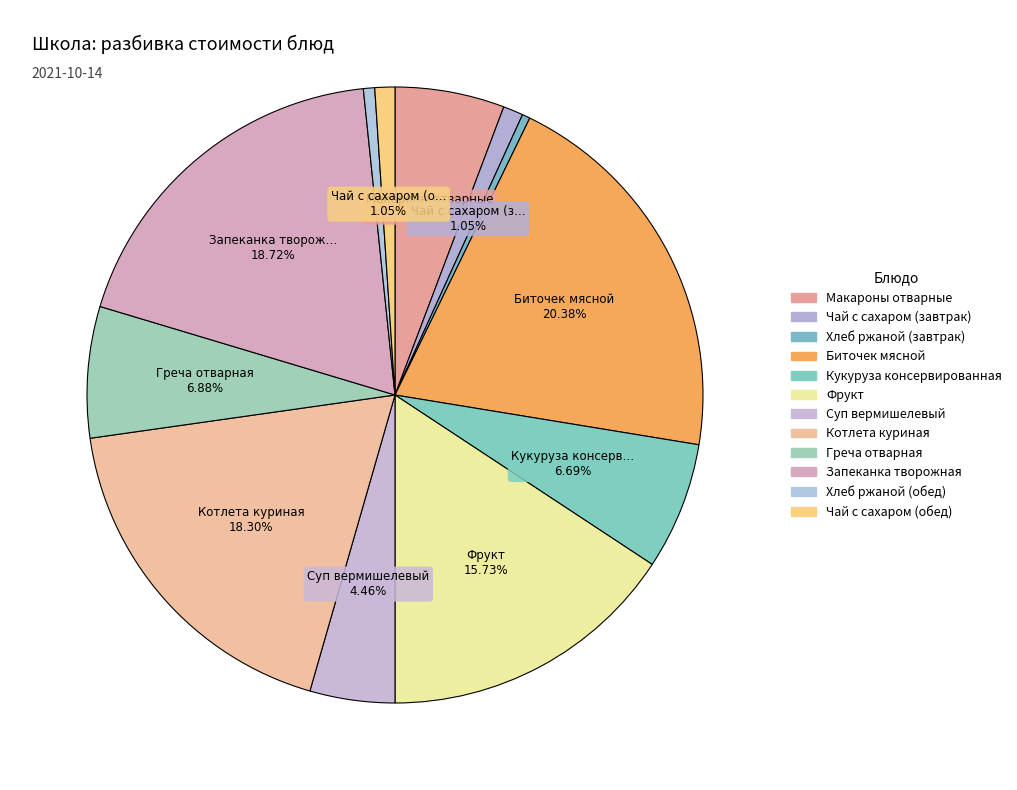

To the nearest percent, what portion does Кукуруза консервированная represent?

7%